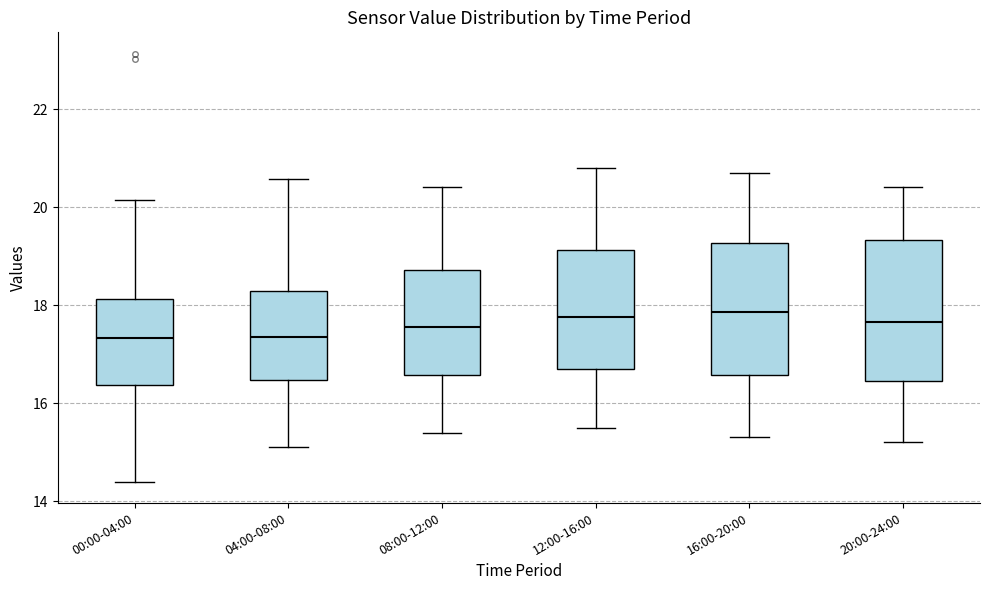

Where does the upper whisker of the box for 20:00-24:00 end on the y-axis? The values are not printed on the chart, so give them approximately, as read against the axis.

20.4